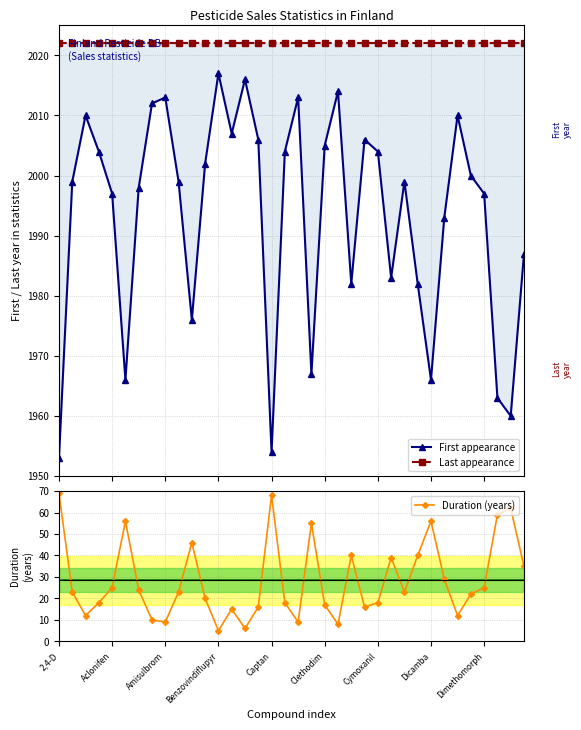

How many interior local peaks does the Duration (years) series have?

9